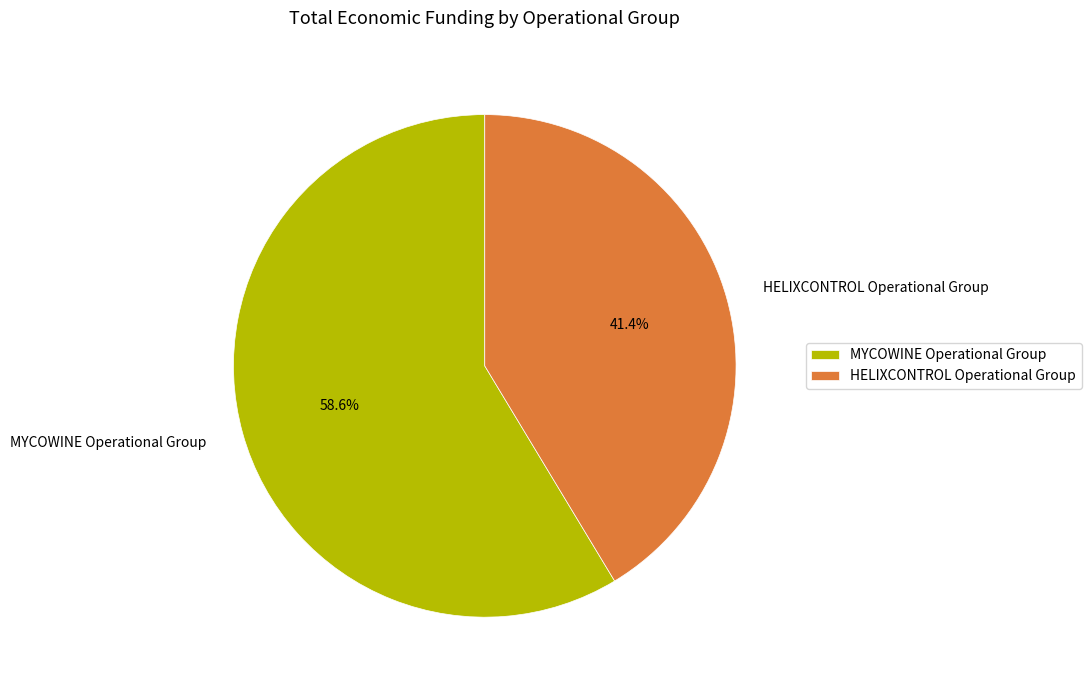

Which category has the smallest portion of the pie?

HELIXCONTROL Operational Group